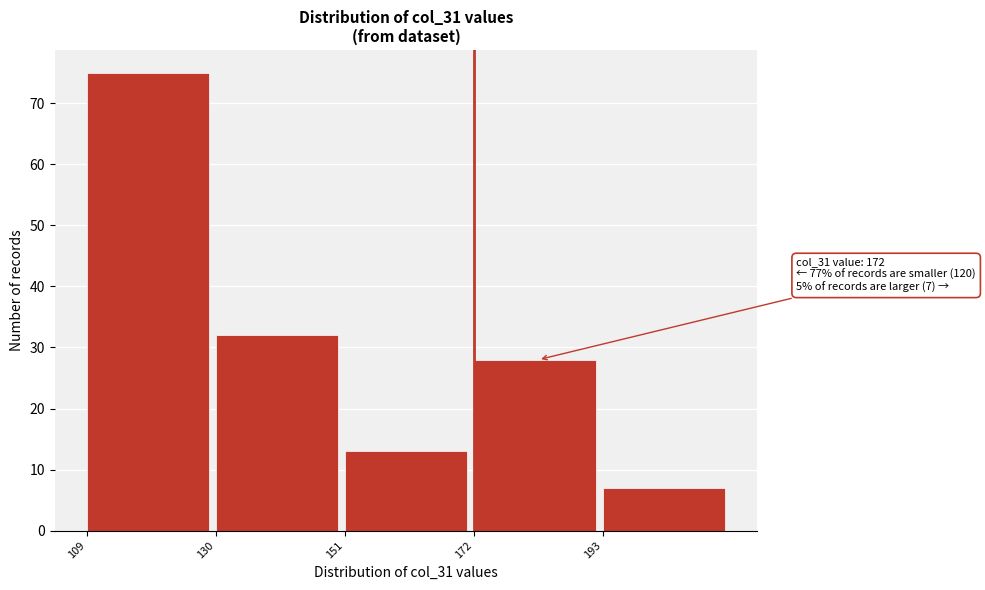

Which range on the x-axis has the tallest bar?

109 to 130